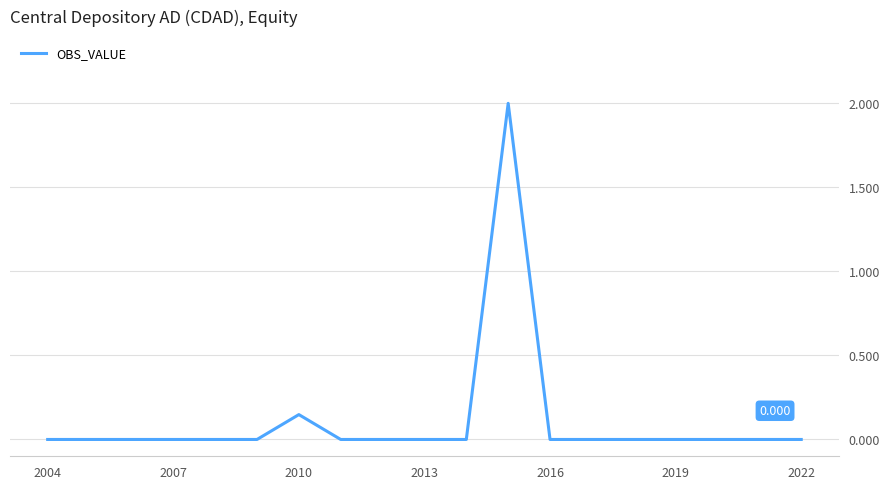

How many lines are shown in the chart?

1